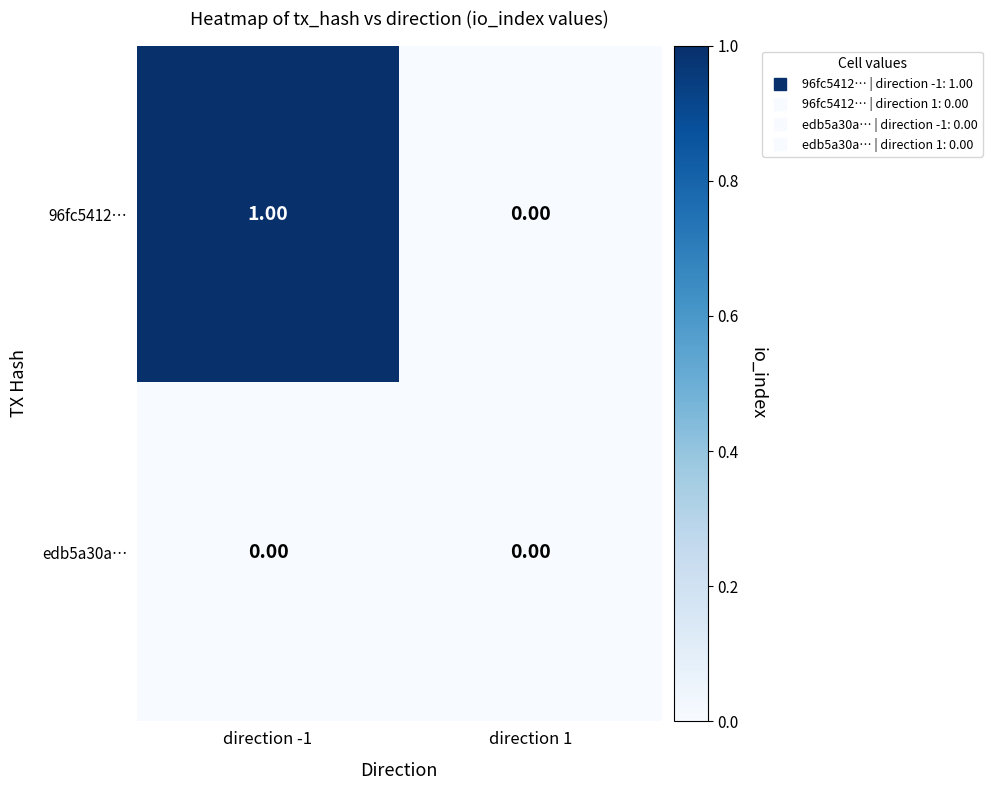

List the series in order of their peak value, lowest first.

edb5a30a…, 96fc5412…